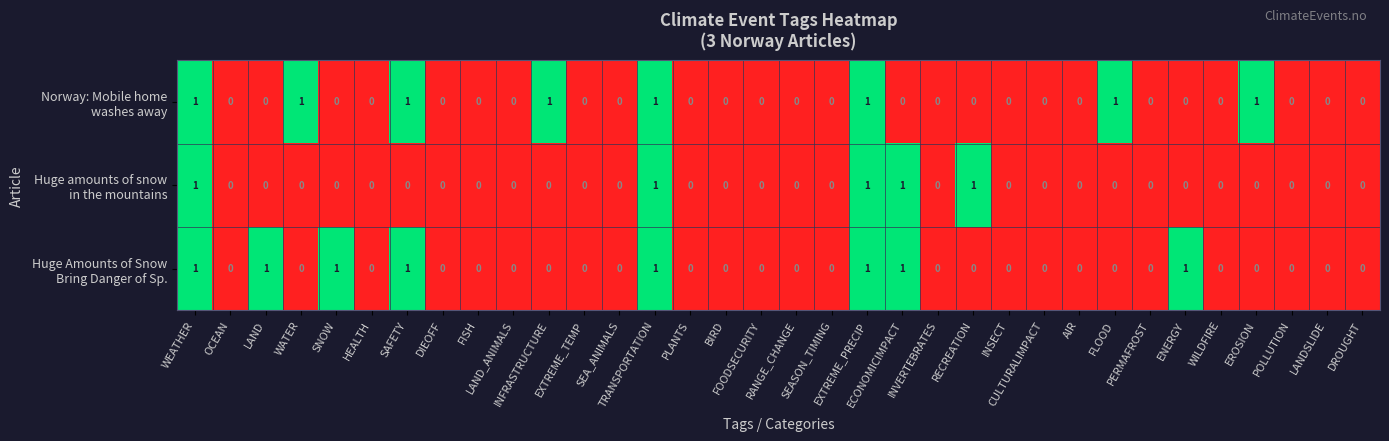

How many distinct data groups are displayed?

3